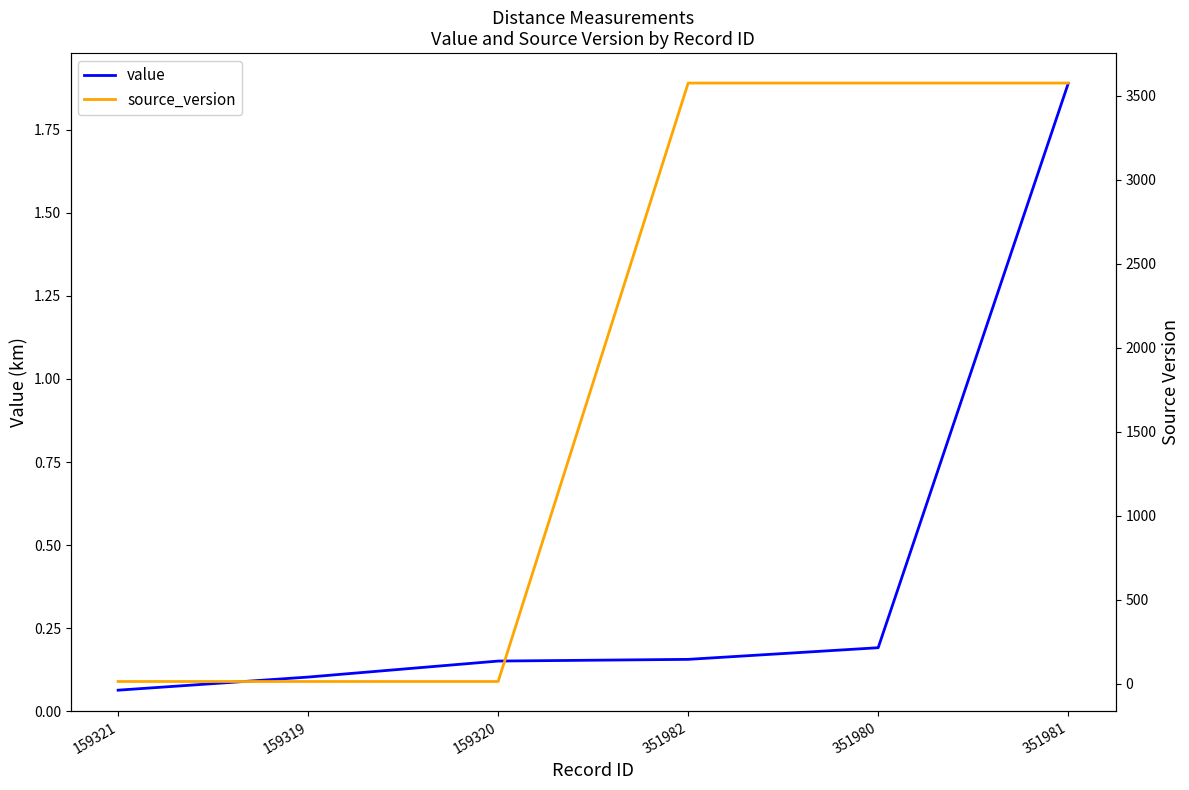

What are all the series names shown in the legend?

value, source_version